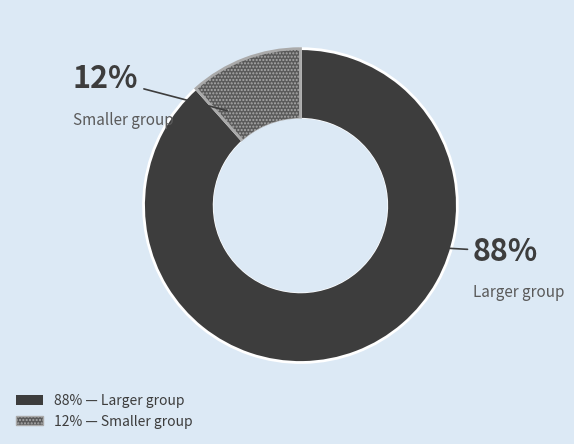

To the nearest percent, what is the average slice percentage?

50%